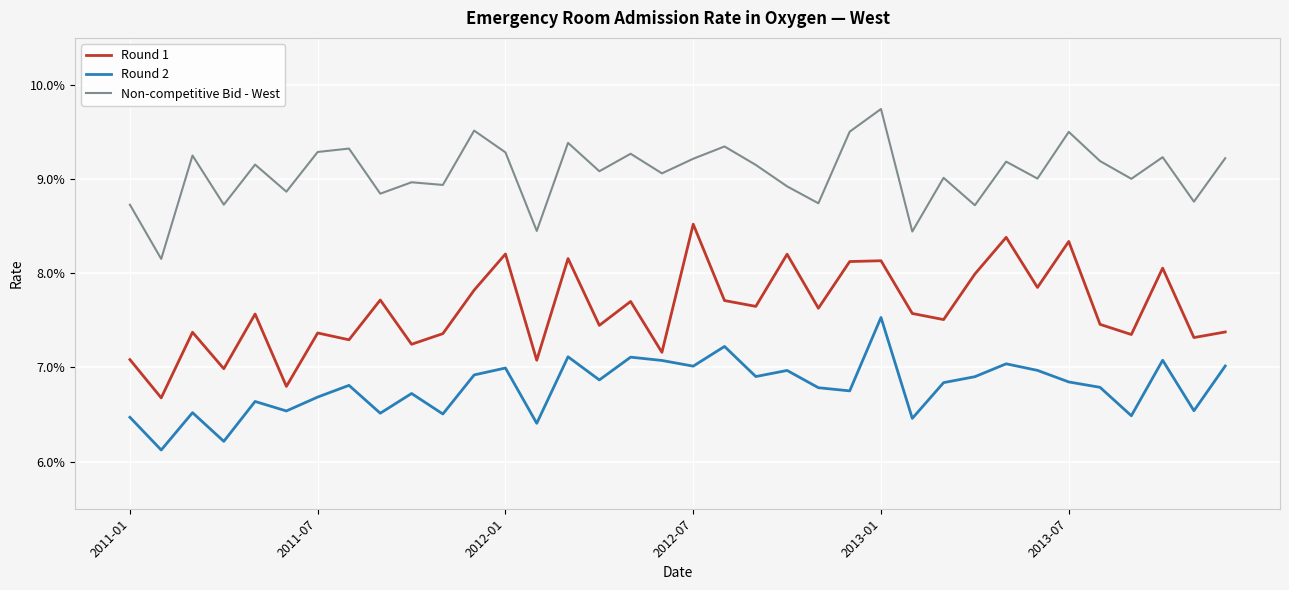

Reading left to right, extract all data points from this chart.

Round 1: 0.1	0.1	0.1	0.1	0.1	0.1	0.1	0.1	0.1	0.1	0.1	0.1	0.1	0.1	0.1	0.1	0.1	0.1	0.1	0.1	0.1	0.1	0.1	0.1	0.1	0.1	0.1	0.1	0.1	0.1	0.1	0.1	0.1	0.1	0.1	0.1
Round 2: 0.1	0.1	0.1	0.1	0.1	0.1	0.1	0.1	0.1	0.1	0.1	0.1	0.1	0.1	0.1	0.1	0.1	0.1	0.1	0.1	0.1	0.1	0.1	0.1	0.1	0.1	0.1	0.1	0.1	0.1	0.1	0.1	0.1	0.1	0.1	0.1
Non-competitive Bid - West: 0.1	0.1	0.1	0.1	0.1	0.1	0.1	0.1	0.1	0.1	0.1	0.1	0.1	0.1	0.1	0.1	0.1	0.1	0.1	0.1	0.1	0.1	0.1	0.1	0.1	0.1	0.1	0.1	0.1	0.1	0.1	0.1	0.1	0.1	0.1	0.1